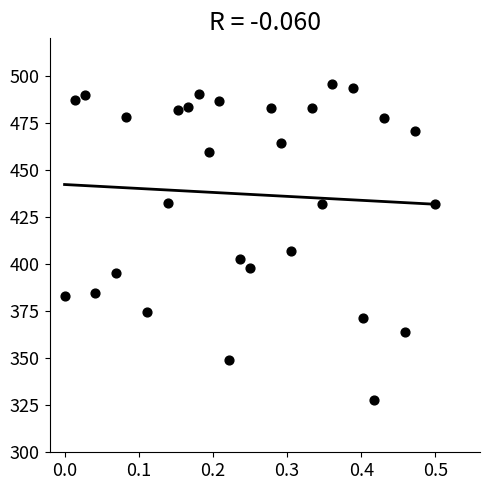

What Y value in the scatter plot is closest to 411?

407.0